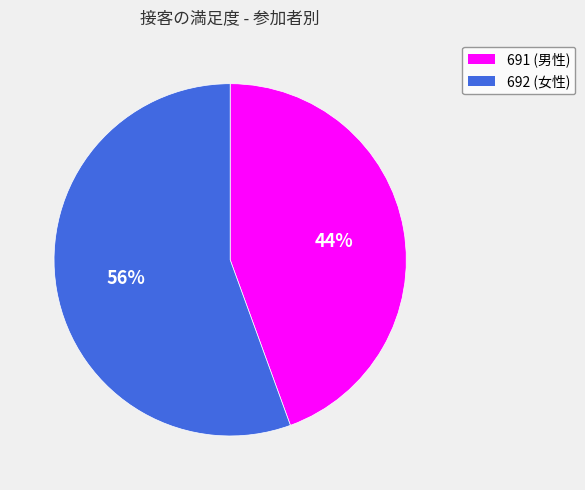

Do 691 and 692 together represent more than half of the pie?

Yes